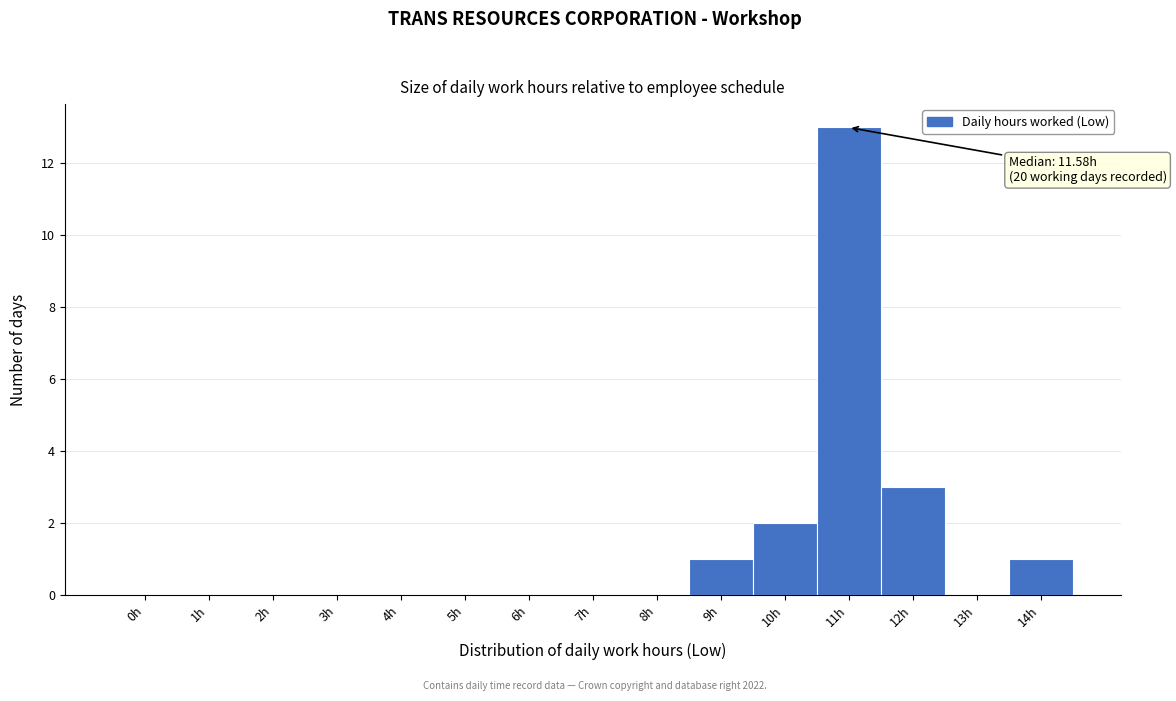

Reading right to left, list all the values displayed in this chart.

14h=1	13h=0	12h=3	11h=13	10h=2	9h=1	8h=0	7h=0	6h=0	5h=0	4h=0	3h=0	2h=0	1h=0	0h=0